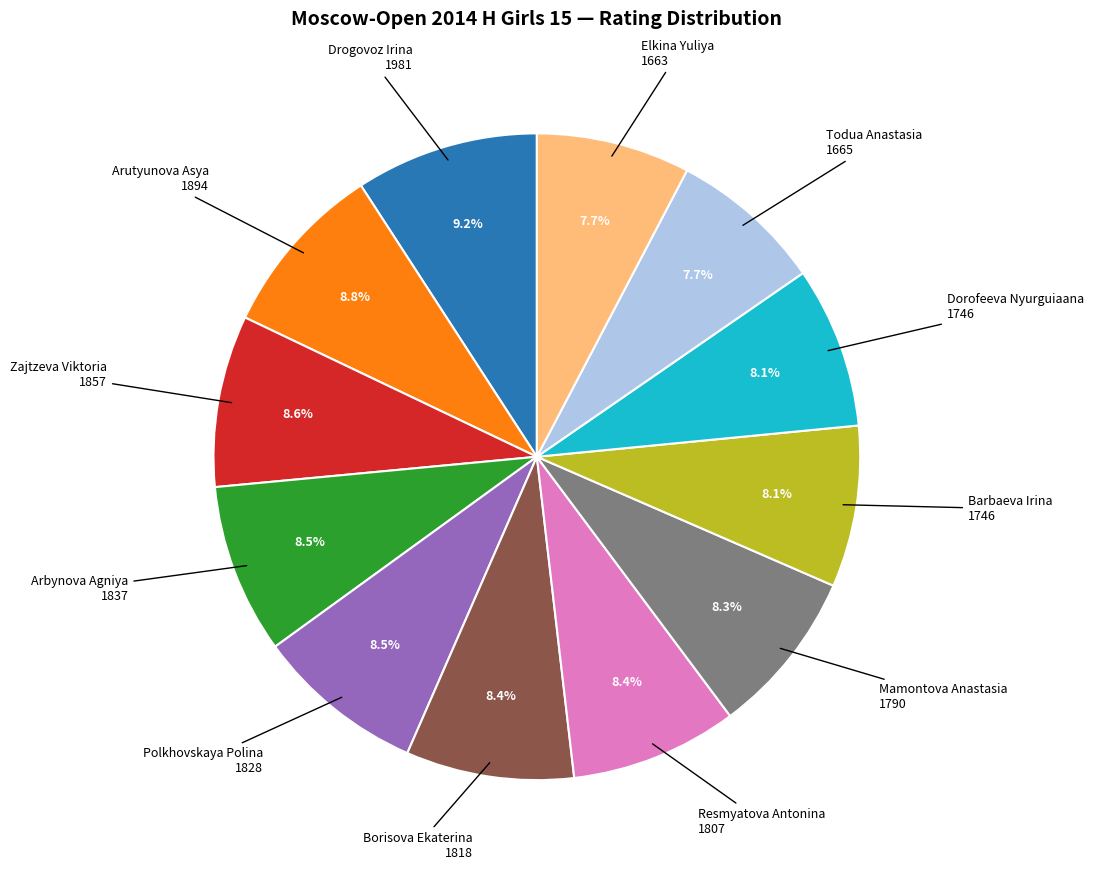

Between Arutyunova Asya and Barbaeva Irina, which is larger?

Arutyunova Asya